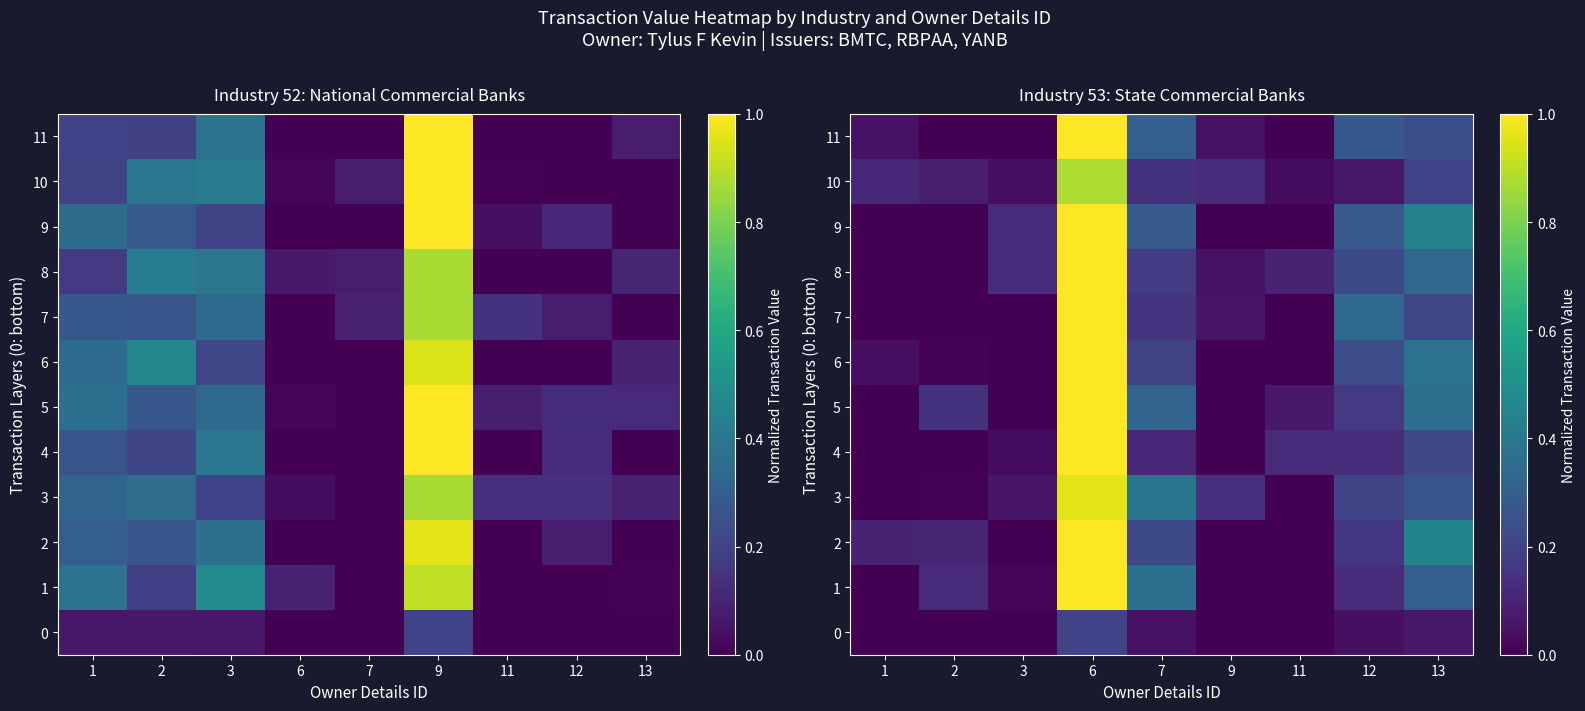

Between 1 and 12, which is larger?

12